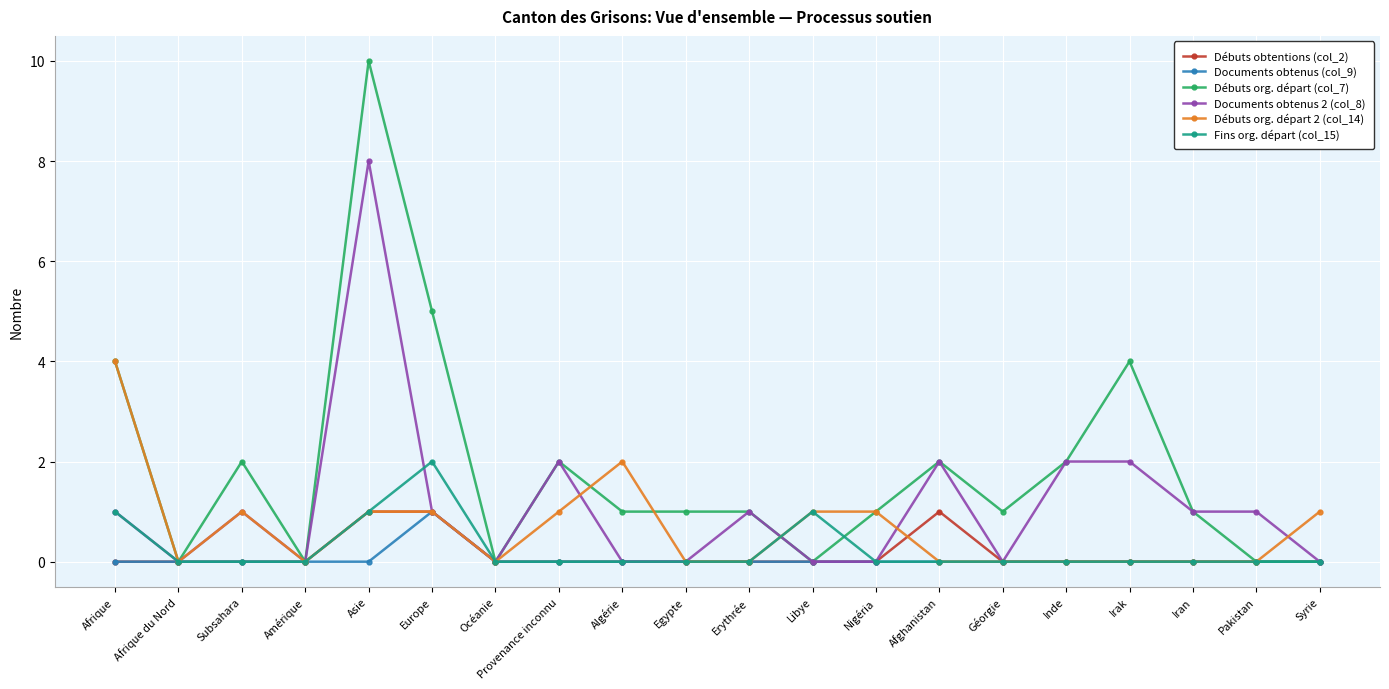

How many series are shown in this chart?

6